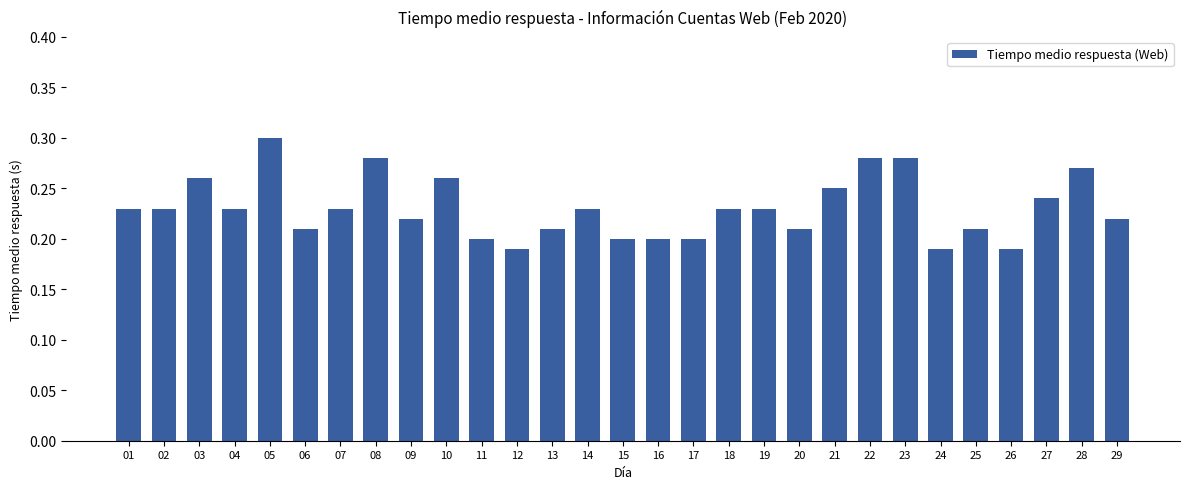

Which label corresponds to the largest value in the chart?

05